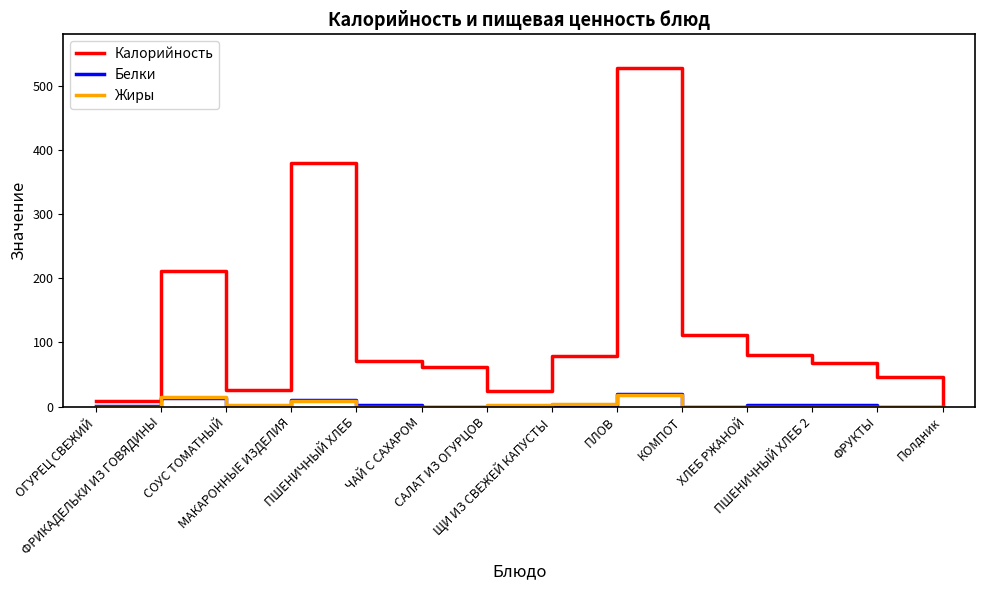

At which category does Жиры reach its first local peak?

ФРИКАДЕЛЬКИ ИЗ ГОВЯДИНЫ